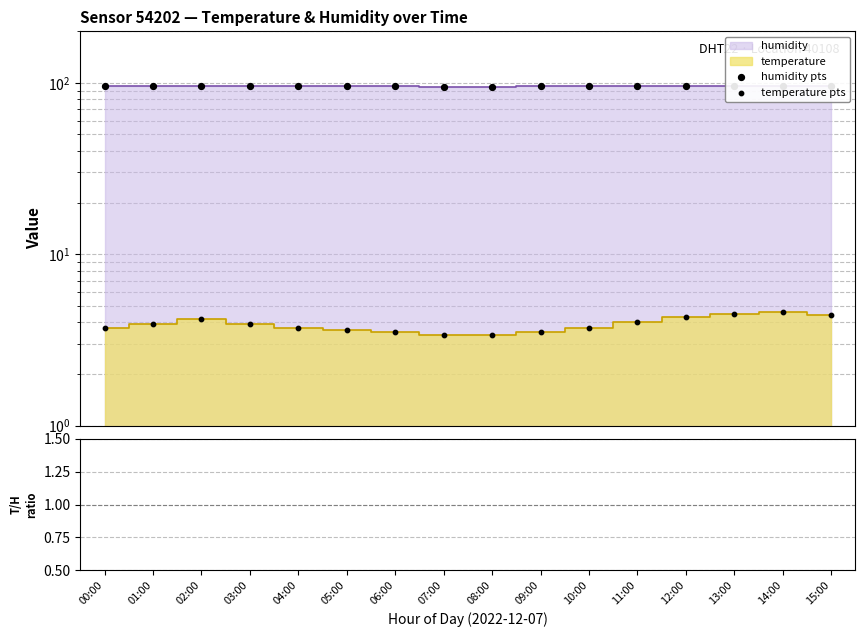

Which series has the largest total across all categories?

humidity pts